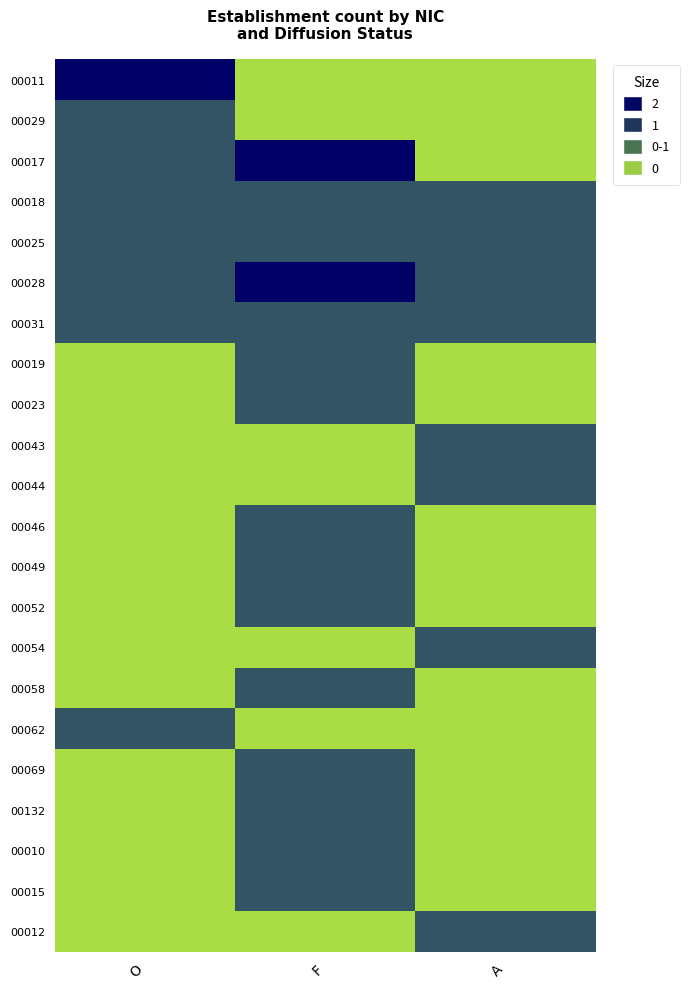

Reading left to right, transcribe all the data shown in this chart.

00011: O=2	F=0	A=0
00029: O=1	F=0	A=0
00017: O=1	F=2	A=0
00018: O=1	F=1	A=1
00025: O=1	F=1	A=1
00028: O=1	F=2	A=1
00031: O=1	F=1	A=1
00019: O=0	F=1	A=0
00023: O=0	F=1	A=0
00043: O=0	F=0	A=1
00044: O=0	F=0	A=1
00046: O=0	F=1	A=0
00049: O=0	F=1	A=0
00052: O=0	F=1	A=0
00054: O=0	F=0	A=1
00058: O=0	F=1	A=0
00062: O=1	F=0	A=0
00069: O=0	F=1	A=0
00132: O=0	F=1	A=0
00010: O=0	F=1	A=0
00015: O=0	F=1	A=0
00012: O=0	F=0	A=1